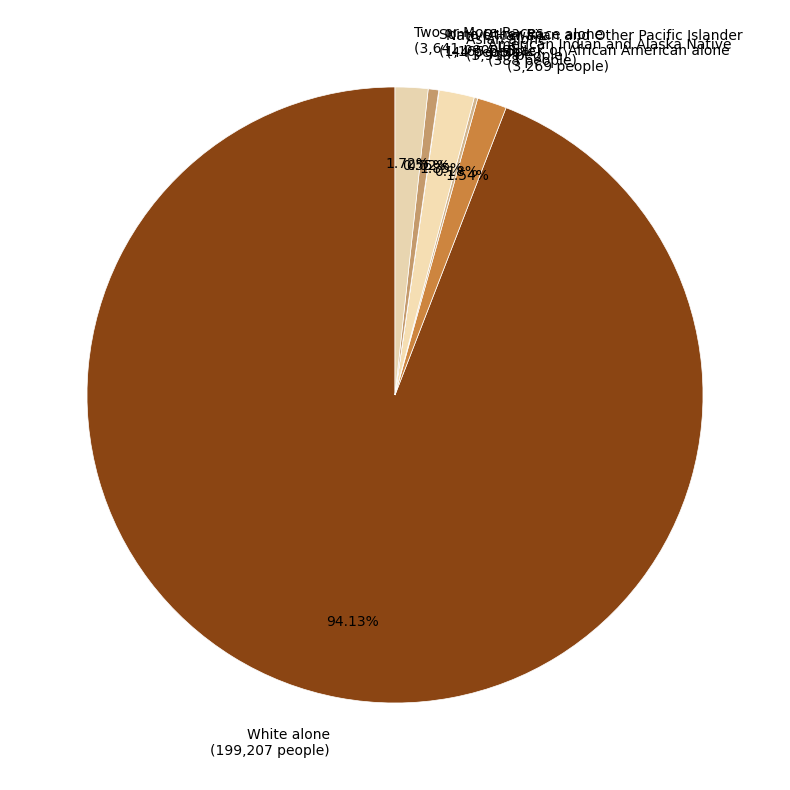

Which slice is the largest?

White alone